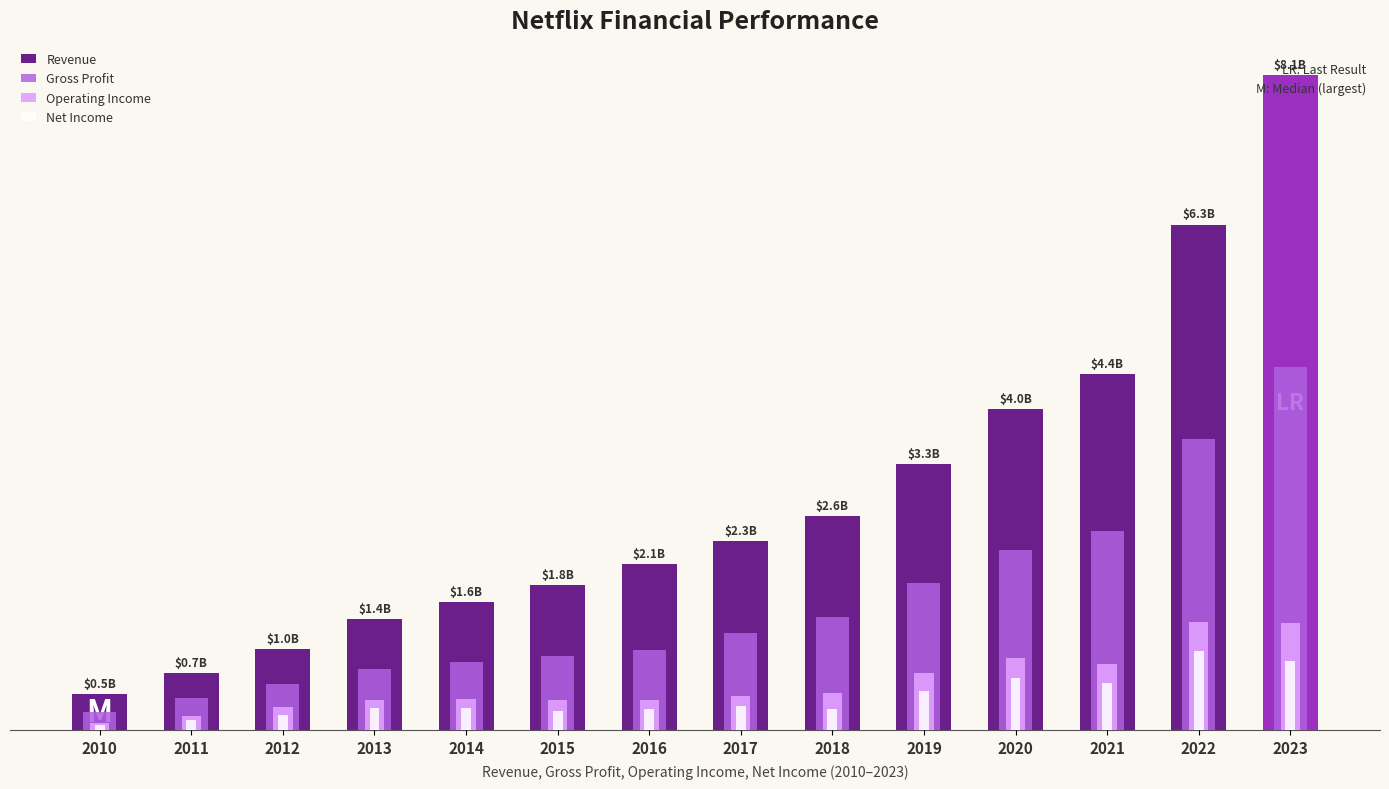

At 2015, list the series in order from largest to smallest.

Revenue, Gross Profit, Operating Income, Net Income